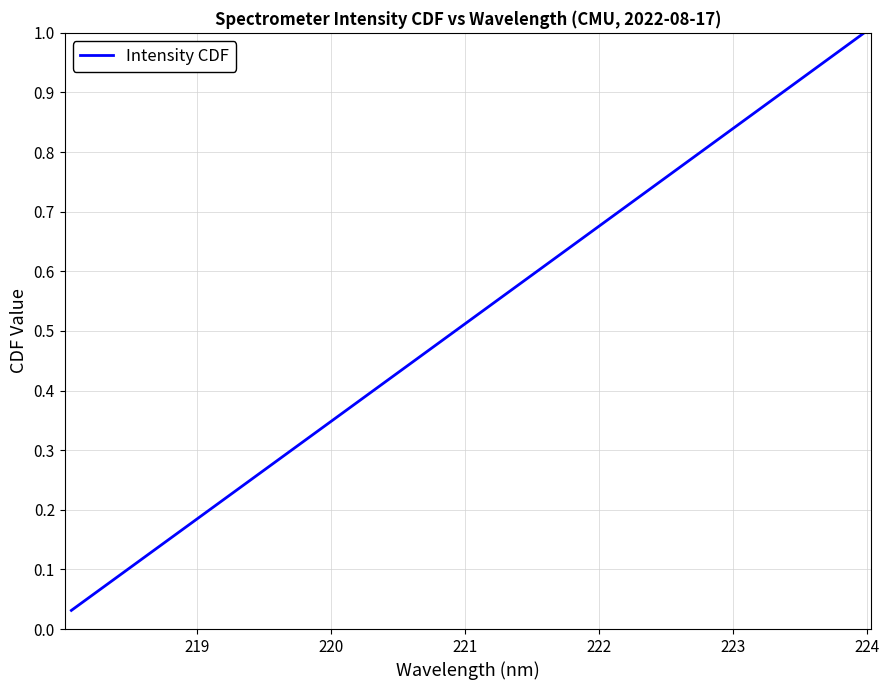

True or false: the data has more than 0 interior local peaks.

False